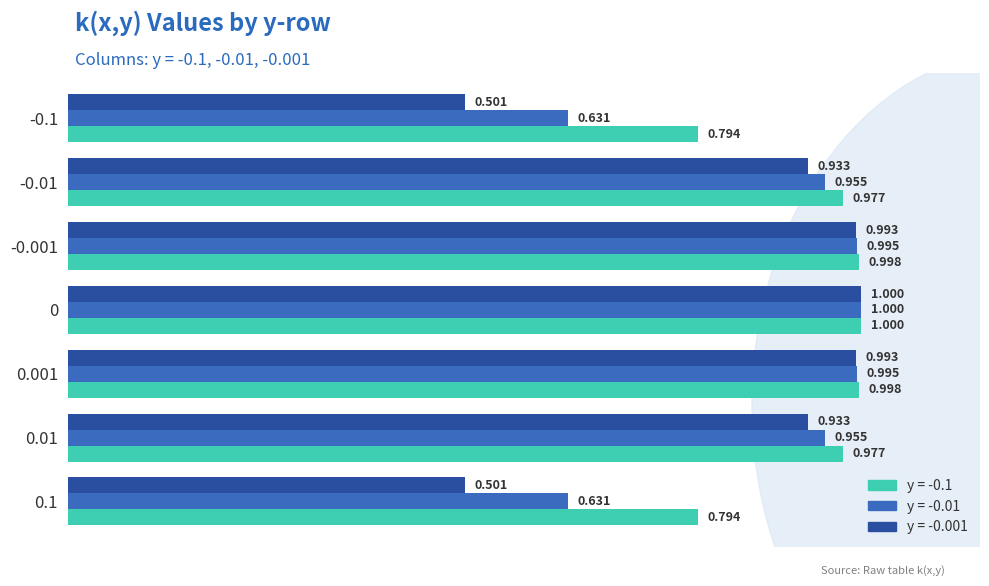

How many series are shown in this chart?

3